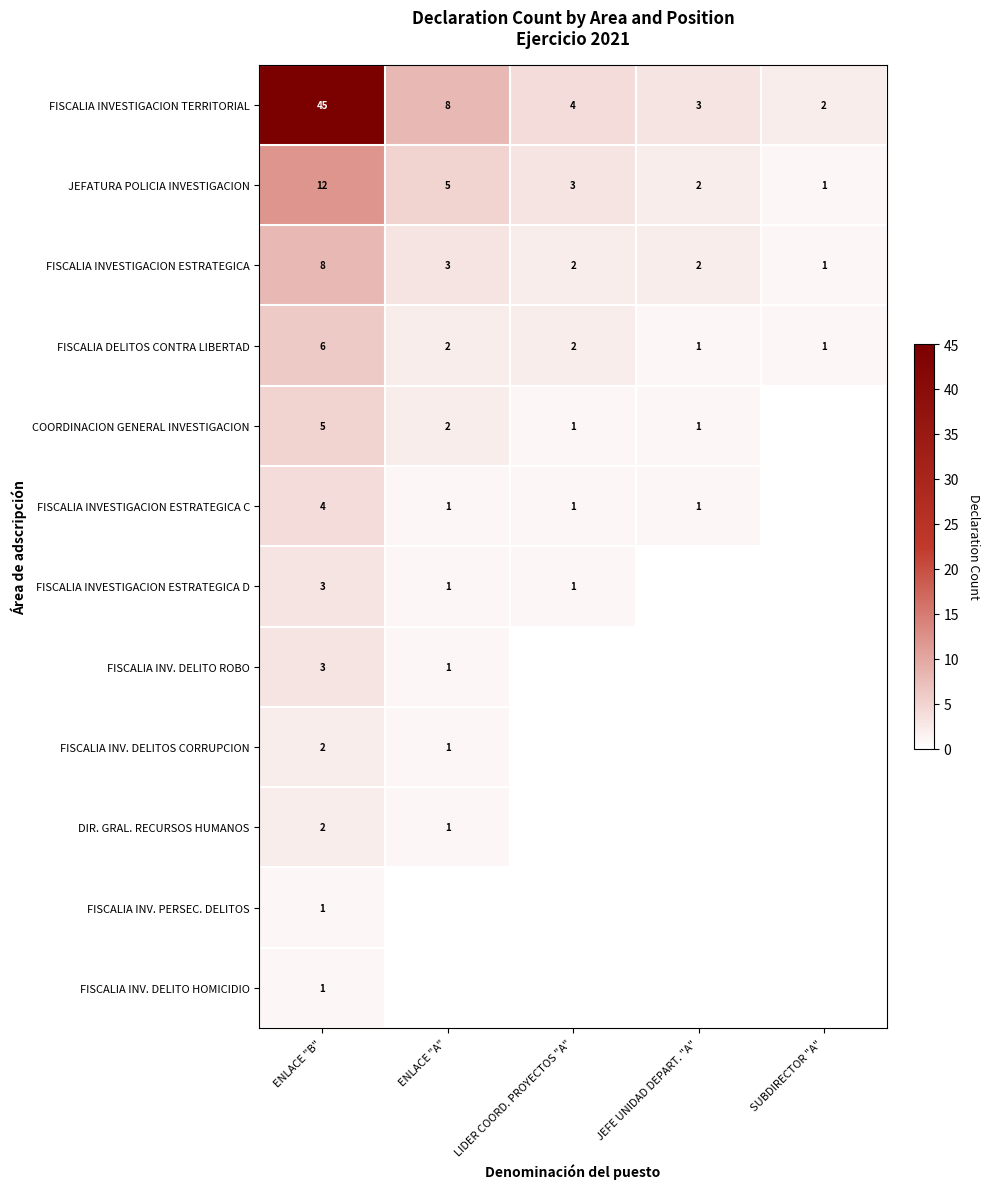

At how many categories does at least one series exceed 24?

1